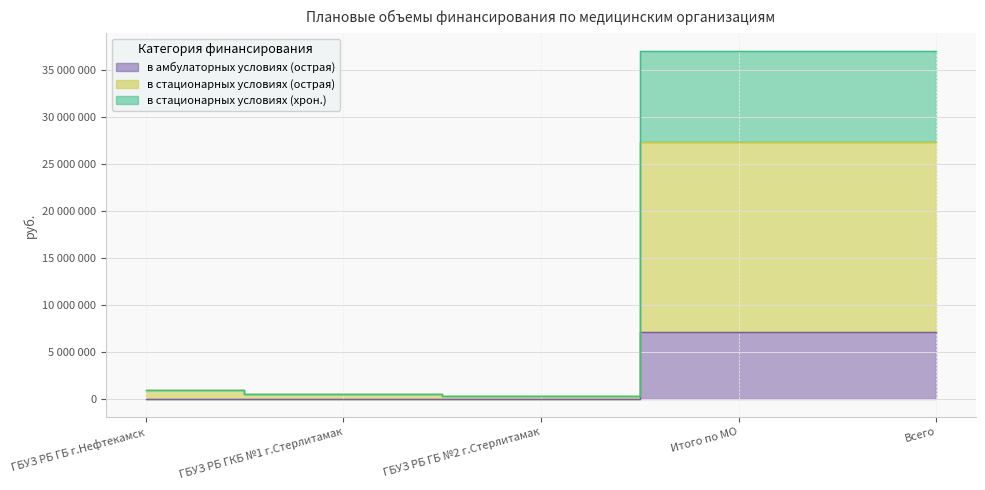

Which category has the lowest value in the в амбулаторных условиях (острая) series?

ГБУЗ РБ ГБ г.Нефтекамск